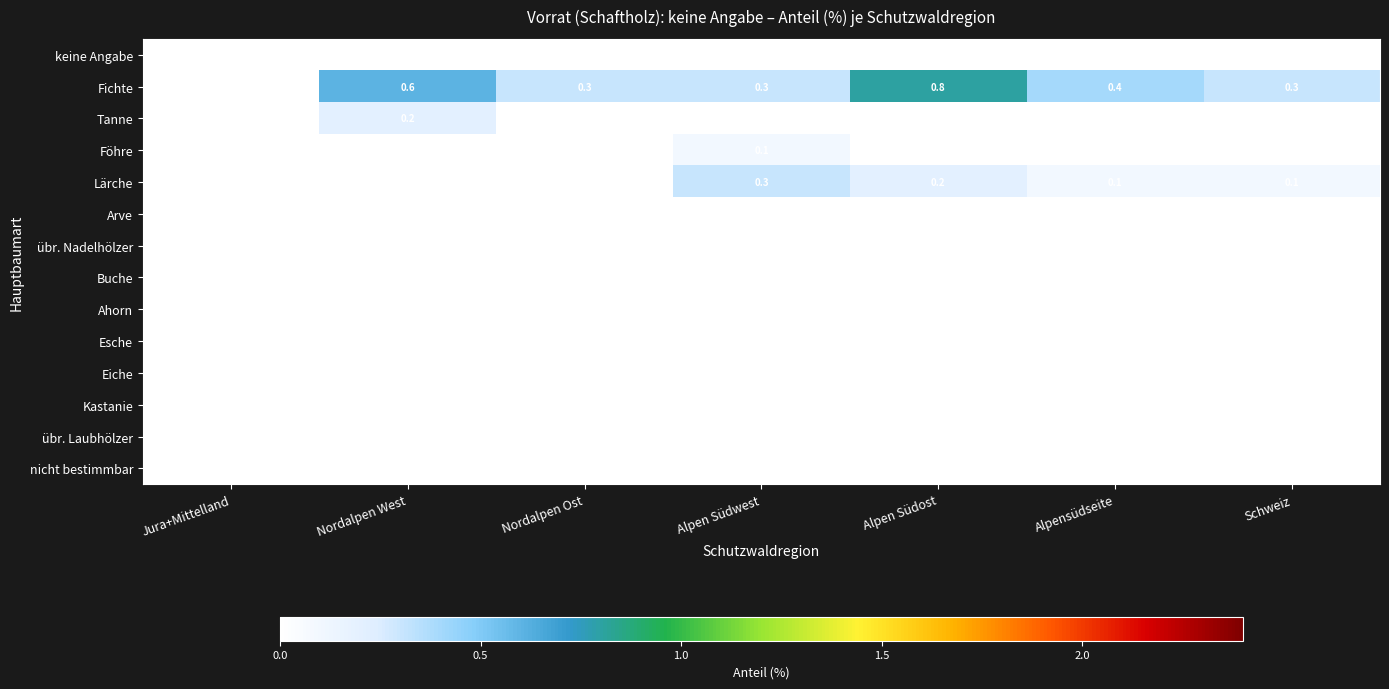

At how many categories does at least one series exceed 0?

6